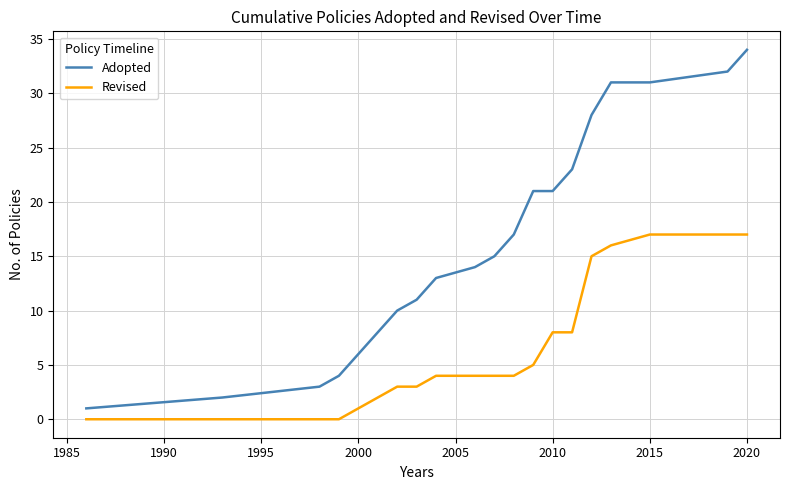

Which series has the widest spread of values?

Adopted